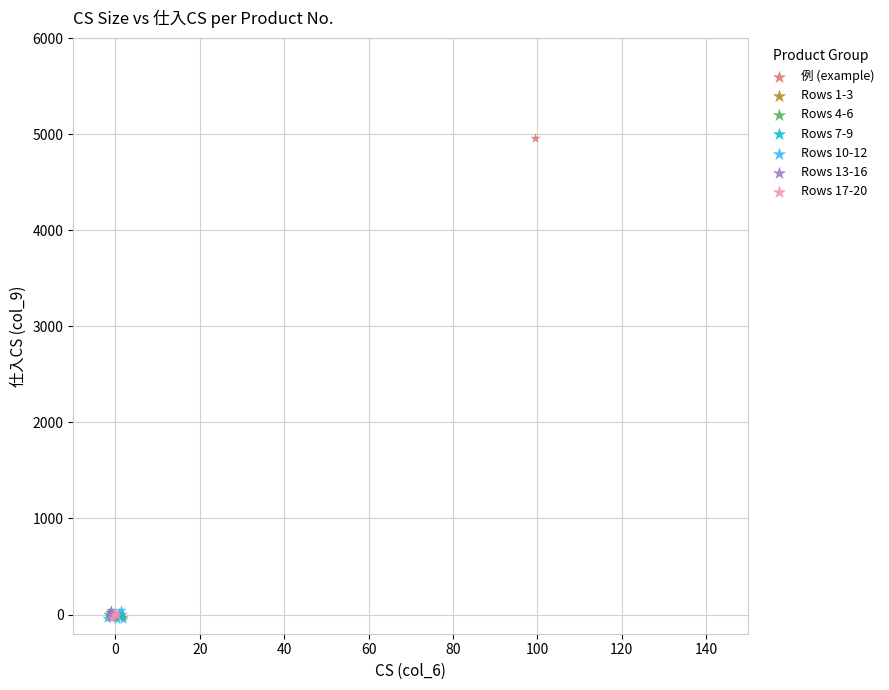

What are all the series names shown in the legend?

例 (example), Rows 1-3, Rows 4-6, Rows 7-9, Rows 10-12, Rows 13-16, Rows 17-20